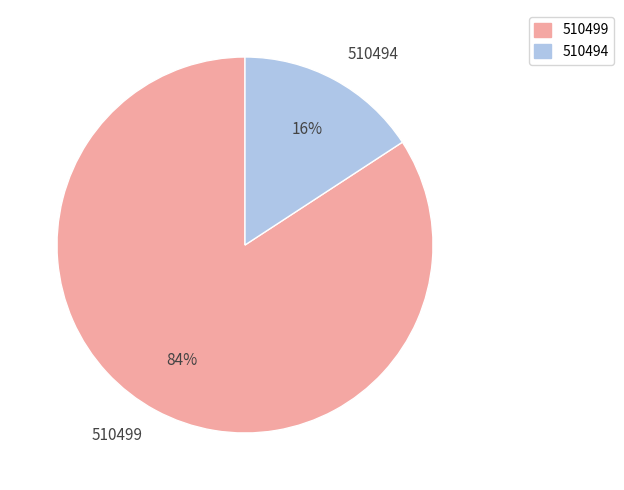

The 510499 slice represents 98% of the pie. True or false?

False